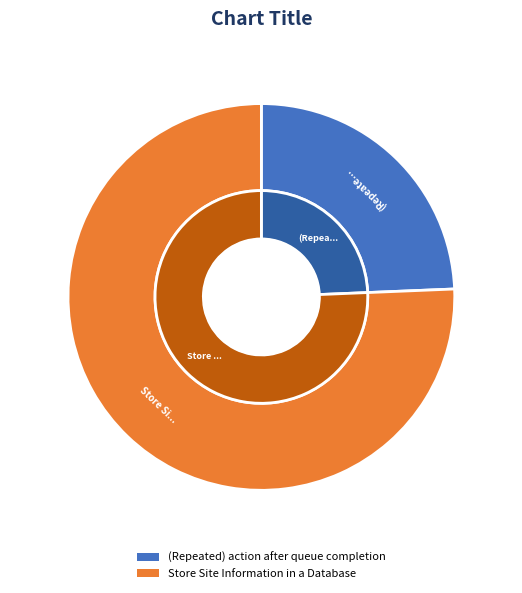

Rank the categories by value from highest to lowest.

Store Site Information in a Database, (Repeated) action after queue completion